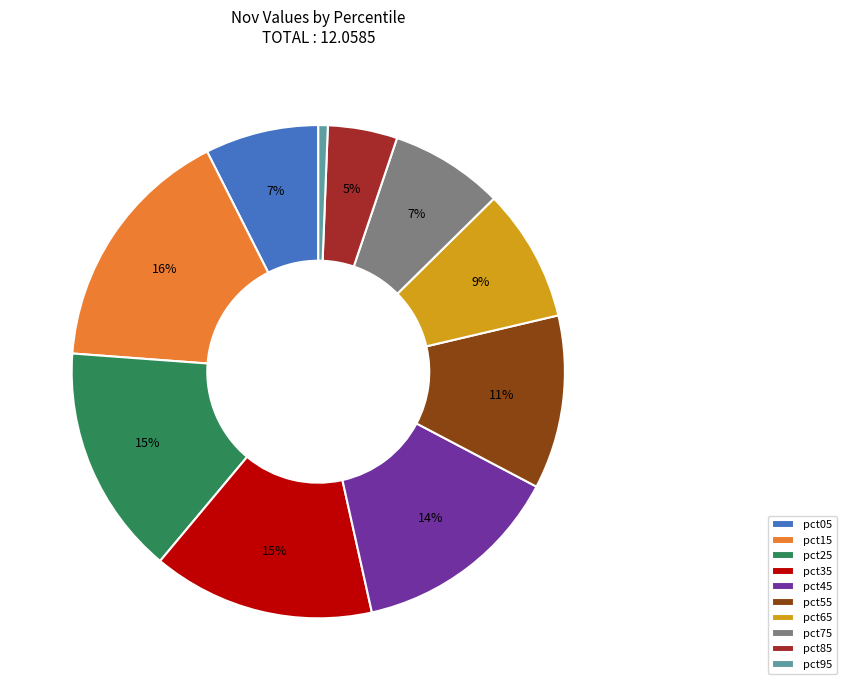

How many segments does this pie chart have?

10